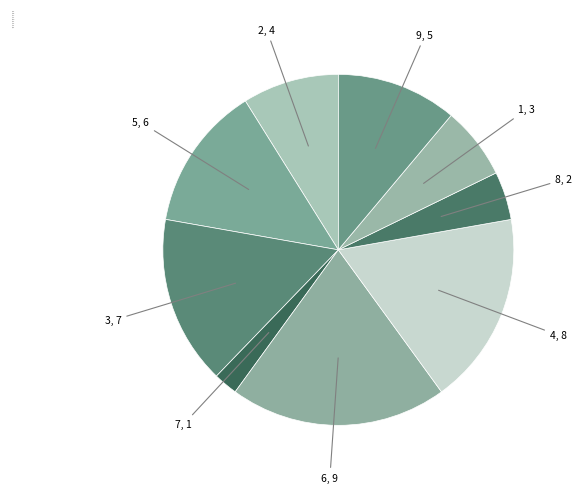

Does any single category account for the majority?

No